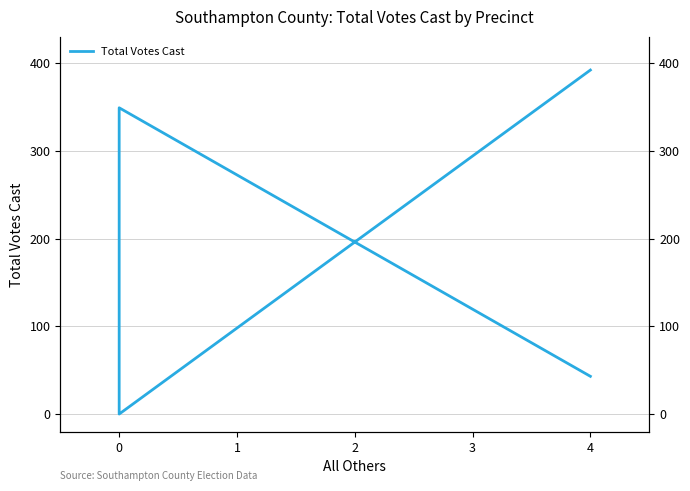

Reading right to left, what are all the values shown in this chart?

392	0	349	43